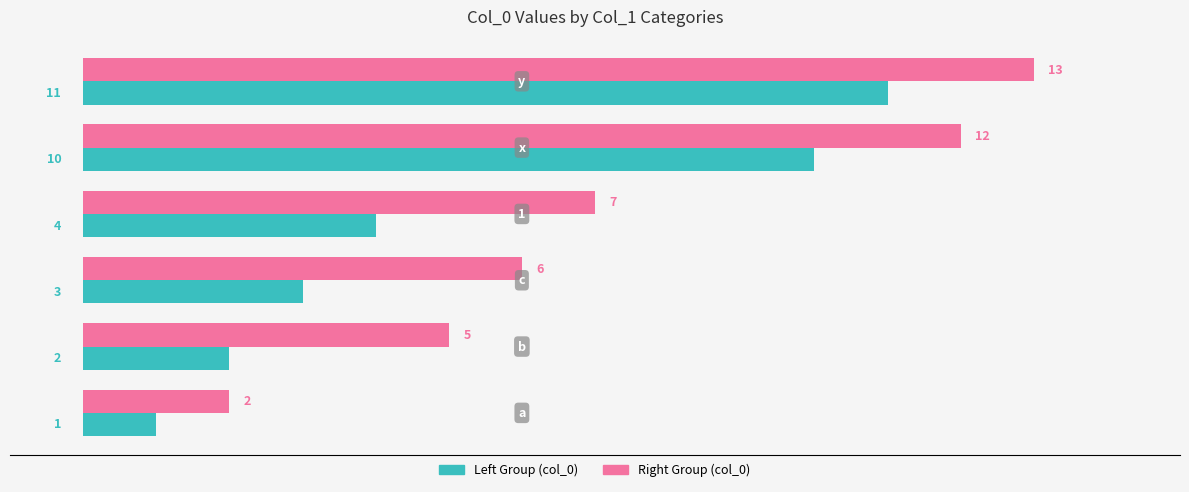

What is the maximum value shown in the chart?

13